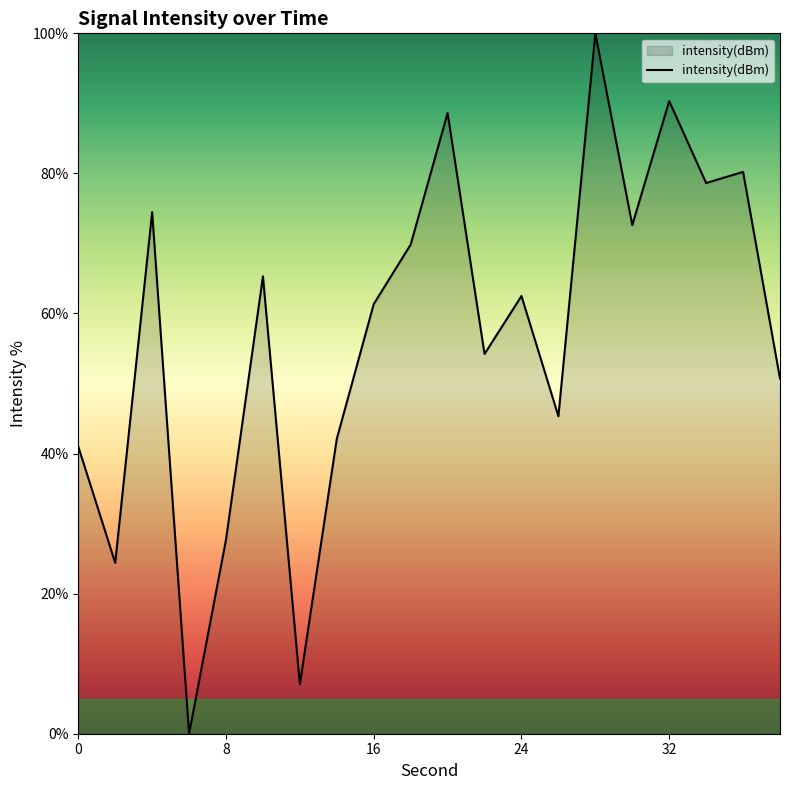

Does the chart display data point markers on the line(s)?

No